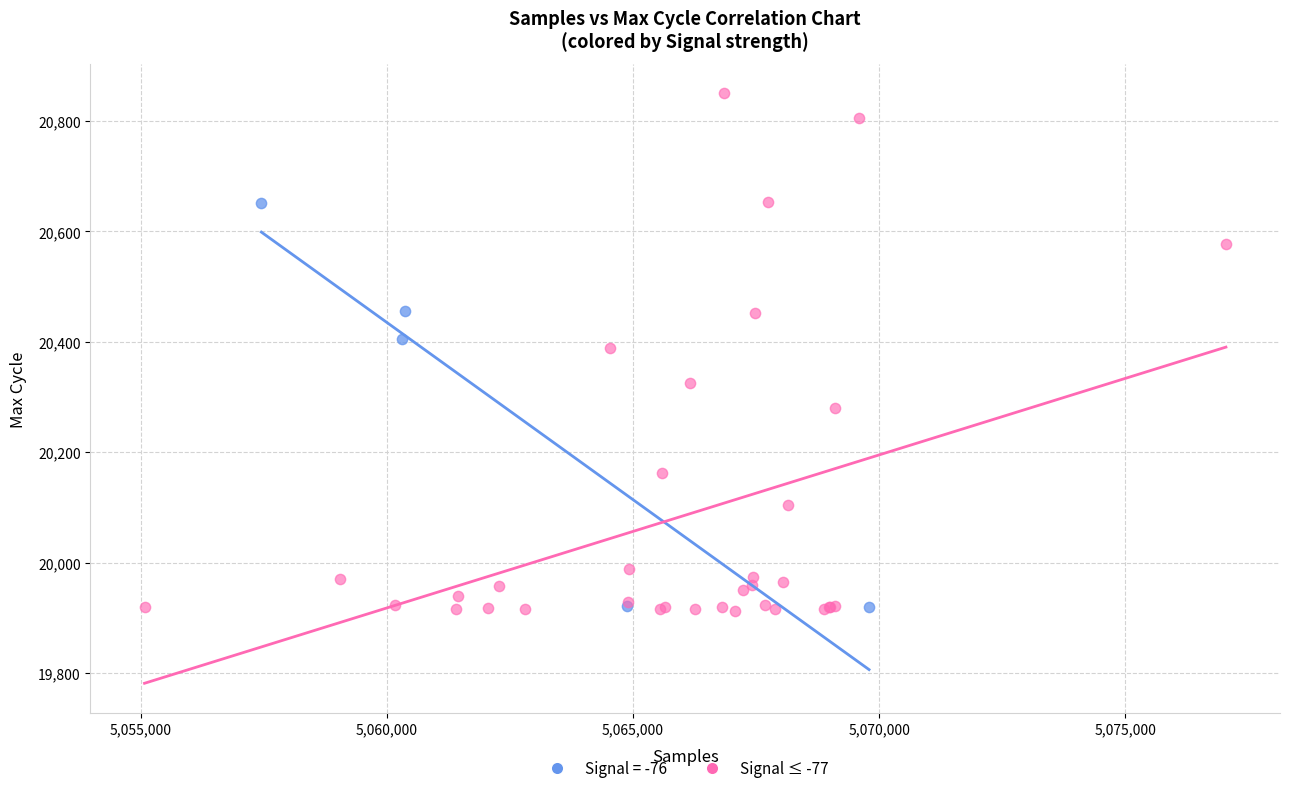

Which series contains the highest Y value?

Signal ≤ -77